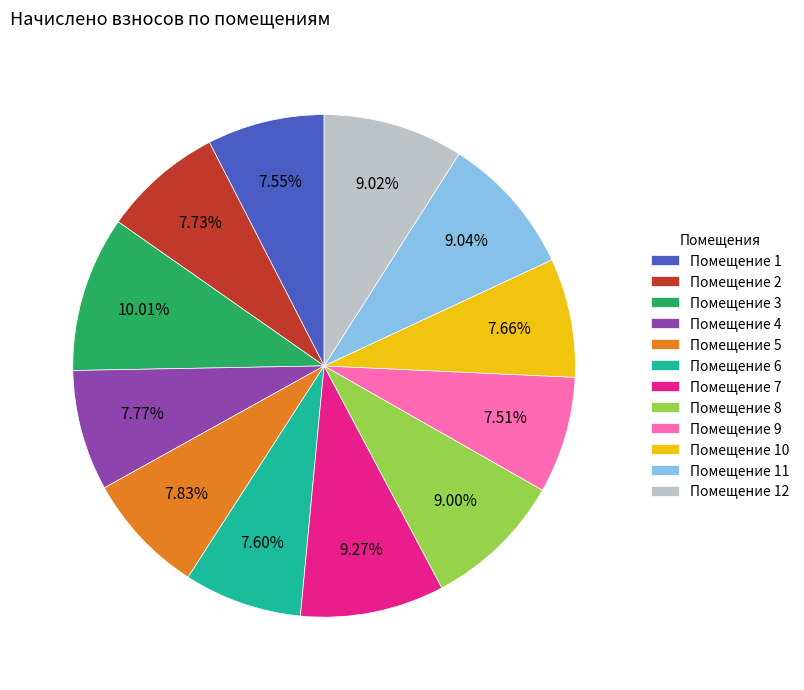

Count the number of slices in the pie.

12